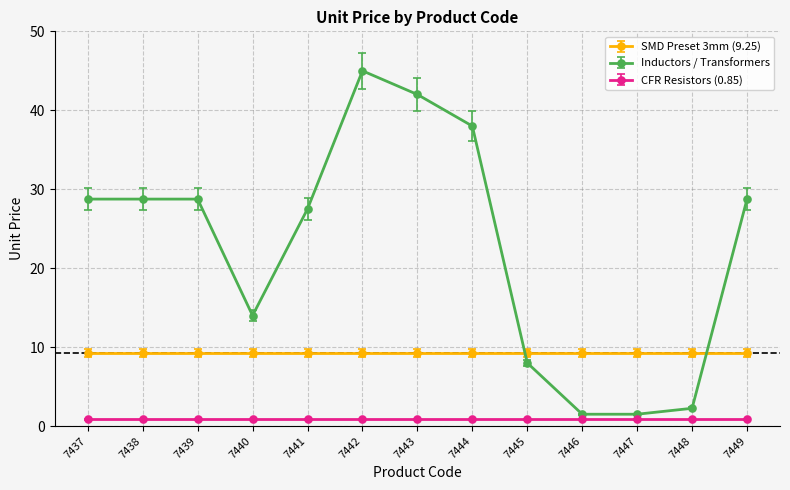

At how many categories does at least one series exceed 34?

3